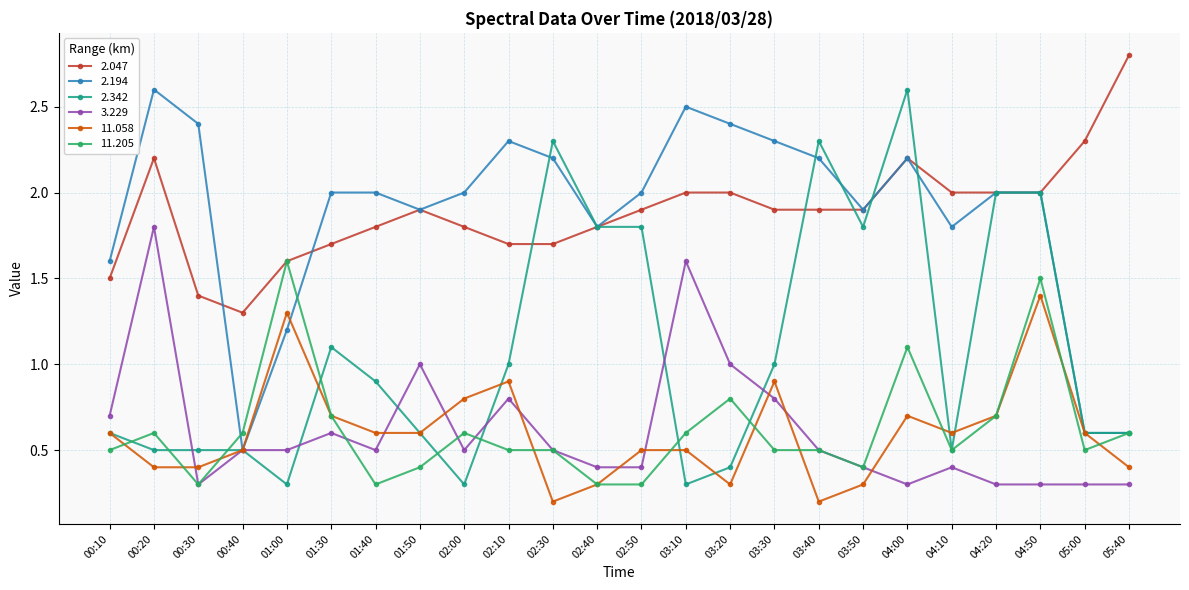

True or false: 3.229 and 11.058 cross at least once.

True